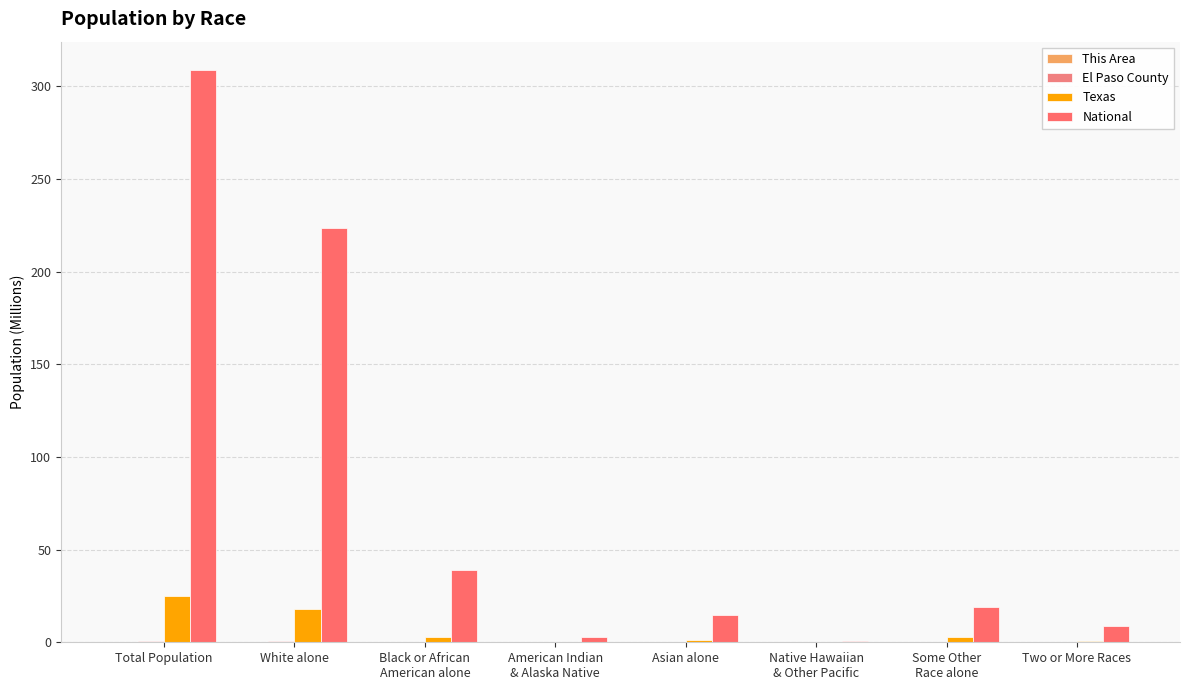

List the labels in order of This Area value, smallest first.

Native Hawaiian
& Other Pacific, Asian alone, American Indian
& Alaska Native, Two or More Races, Black or African
American alone, Some Other
Race alone, White alone, Total Population